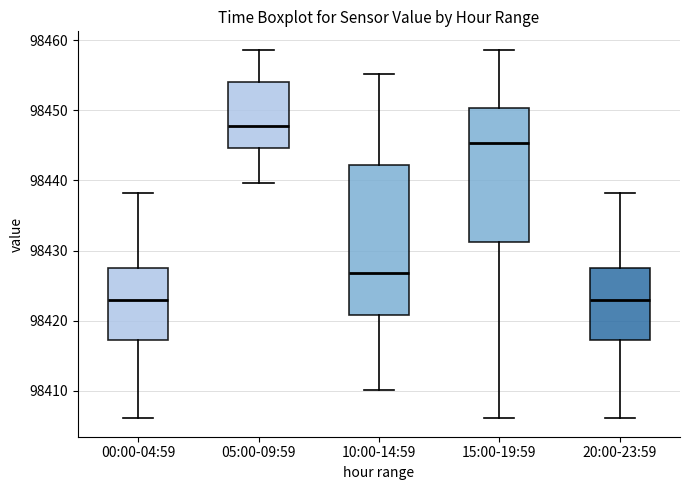

Where does the upper whisker of the box for 10:00-14:59 end on the y-axis? The values are not printed on the chart, so give them approximately, as read against the axis.

98455